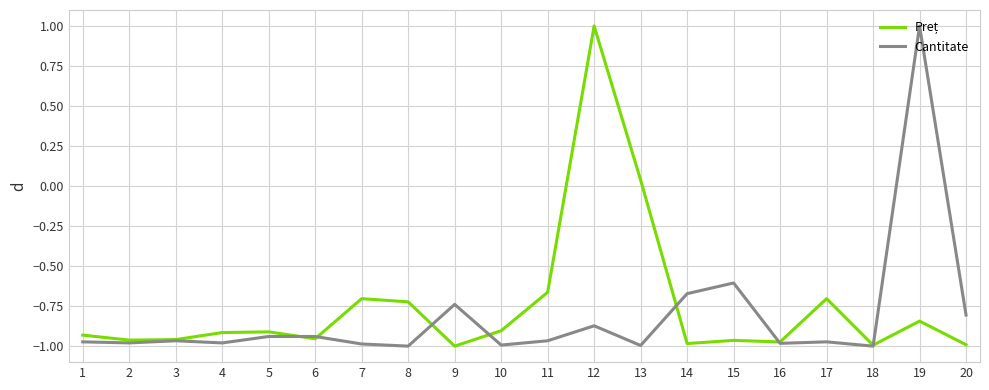

What is the spread (max minus min) of values at 12?

1.9